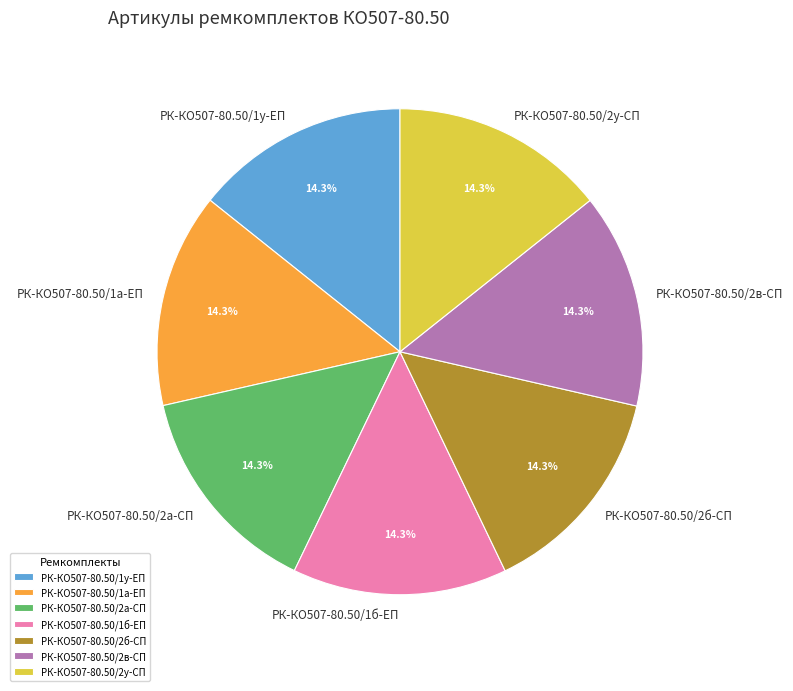

The РК-КО507-80.50/2б-СП slice represents 6% of the pie. True or false?

False